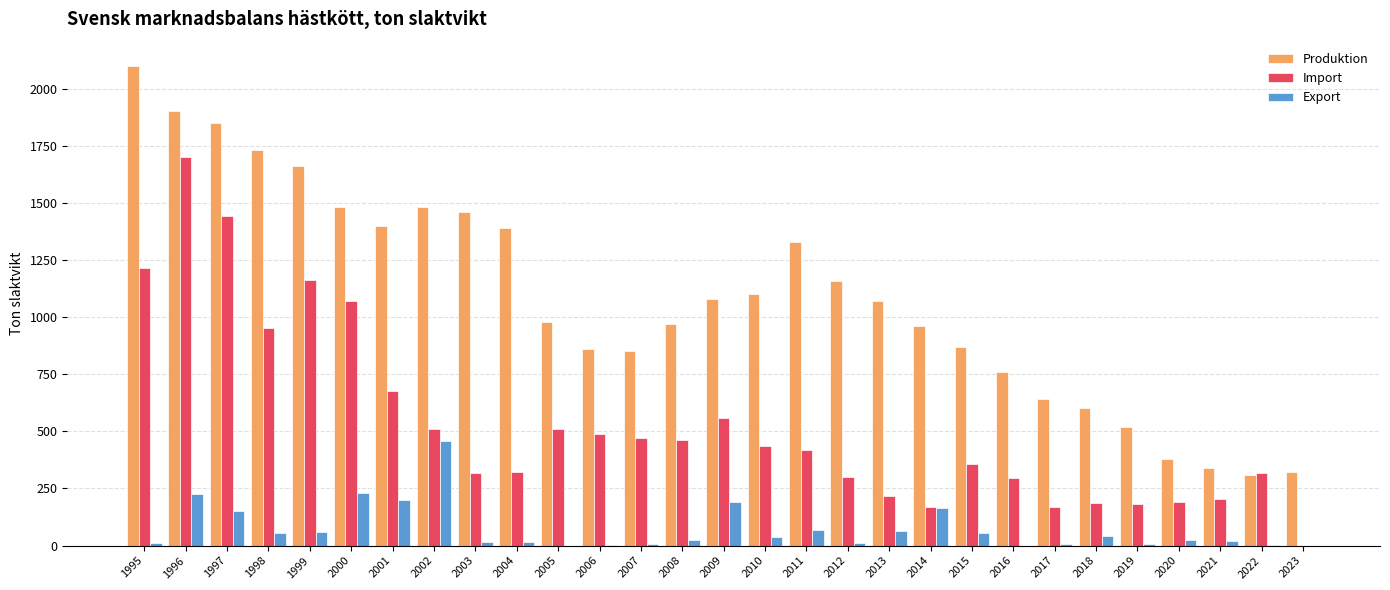

What is the total value across all series at 2017?

815.0